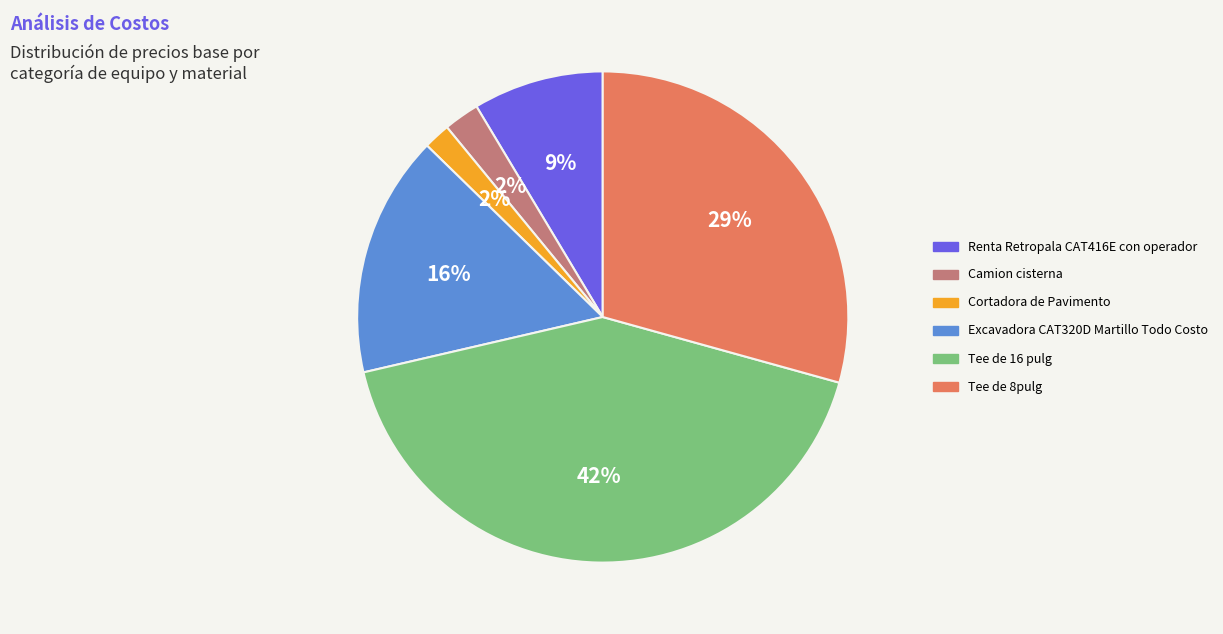

Count the number of slices in the pie.

6